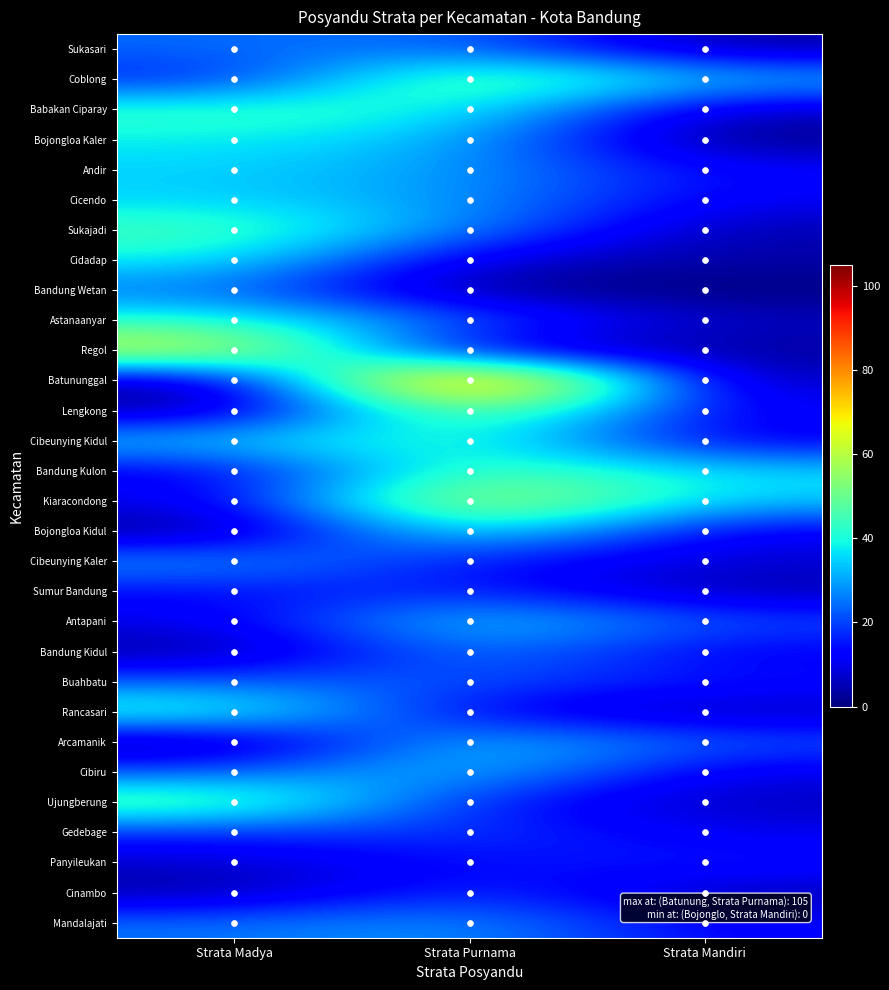

Which series has the largest total across all categories?

Batununggal